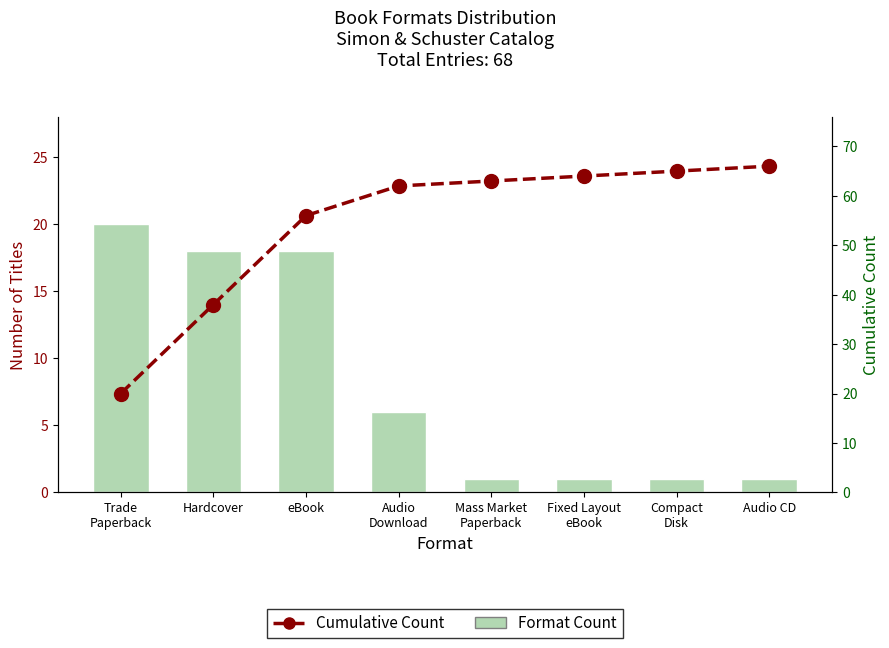

What is the difference between the highest and lowest values at Compact
Disk?

64